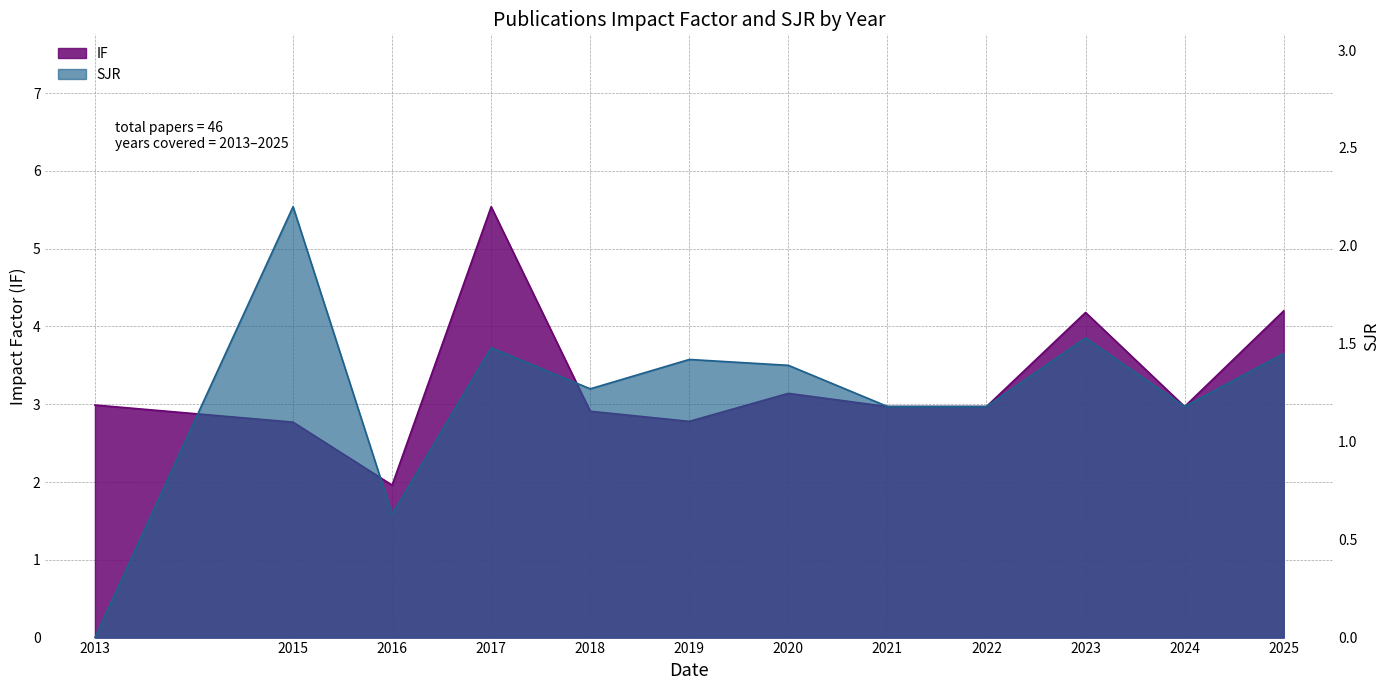

Reading right to left, what are all the values shown in this chart?

IF: 2025=4.2	2024=3.0	2023=4.2	2022=3.0	2021=3.0	2020=3.1	2019=2.8	2018=2.9	2017=5.5	2016=2.0	2015=2.8	2013=3.0
SJR: 2025=1.4	2024=1.2	2023=1.5	2022=1.2	2021=1.2	2020=1.4	2019=1.4	2018=1.3	2017=1.5	2016=0.6	2015=2.2	2013=0.0